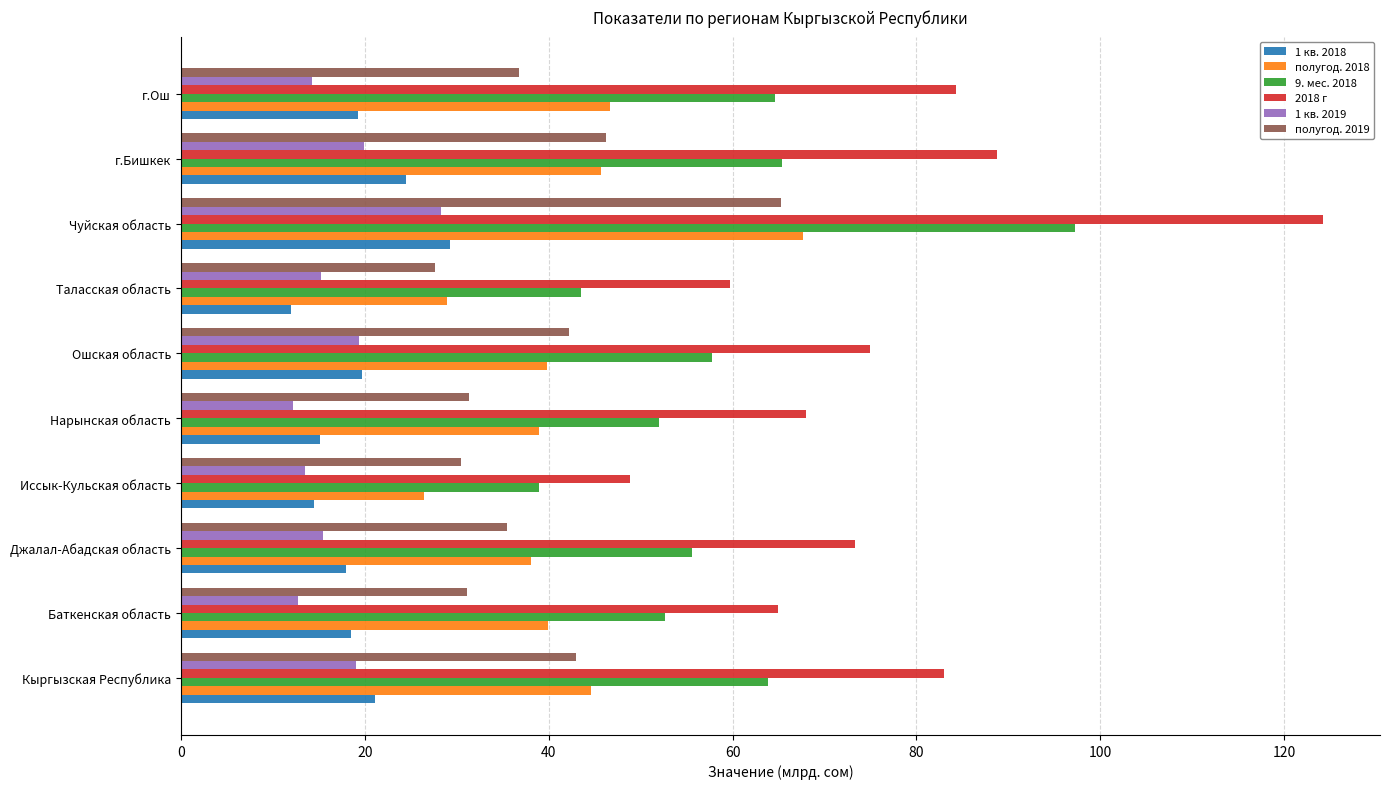

Which series has the largest total across all categories?

2018 г